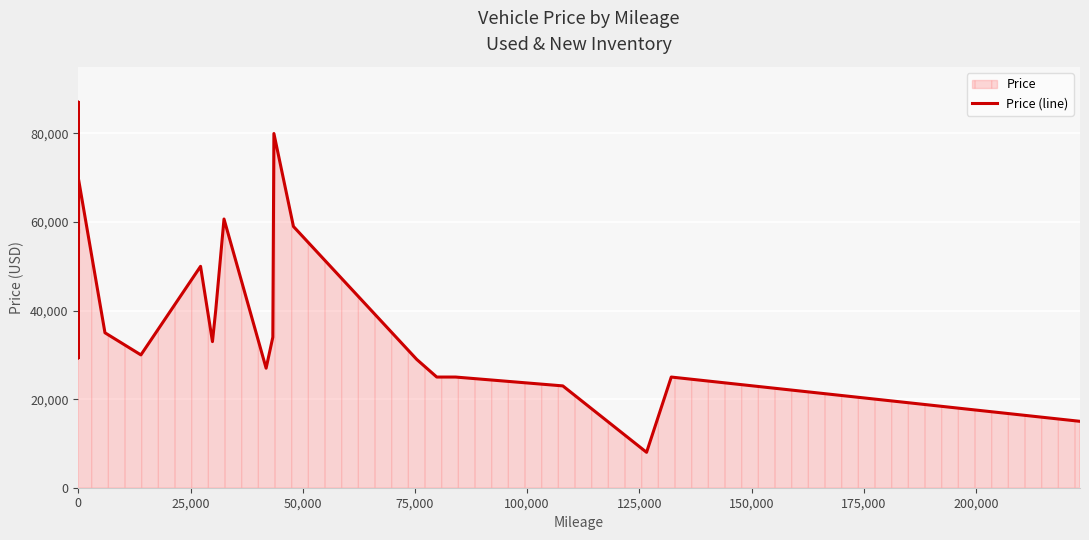

What is the maximum value shown in the chart?

87075